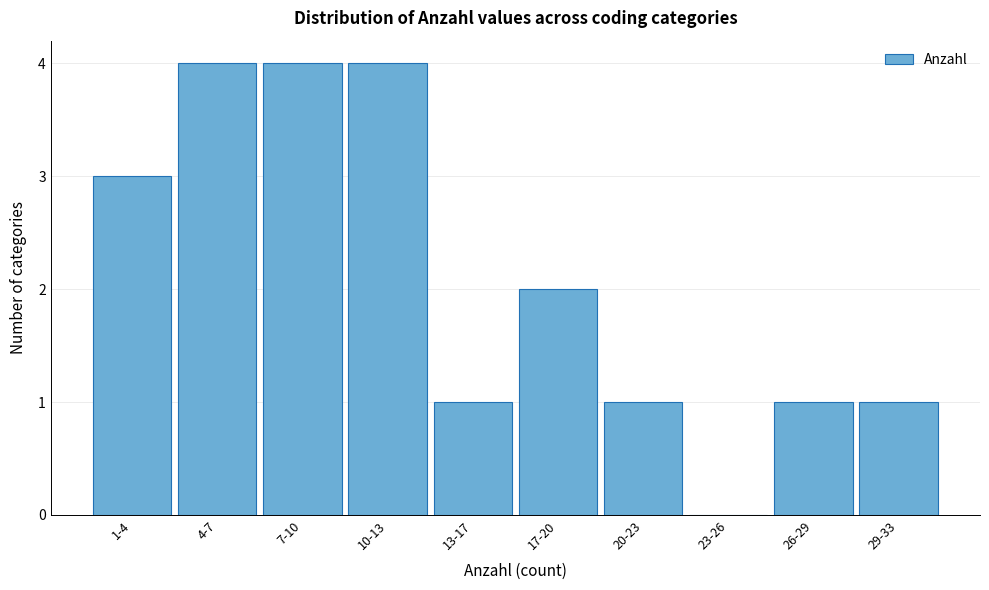

What is the greatest value displayed?

4